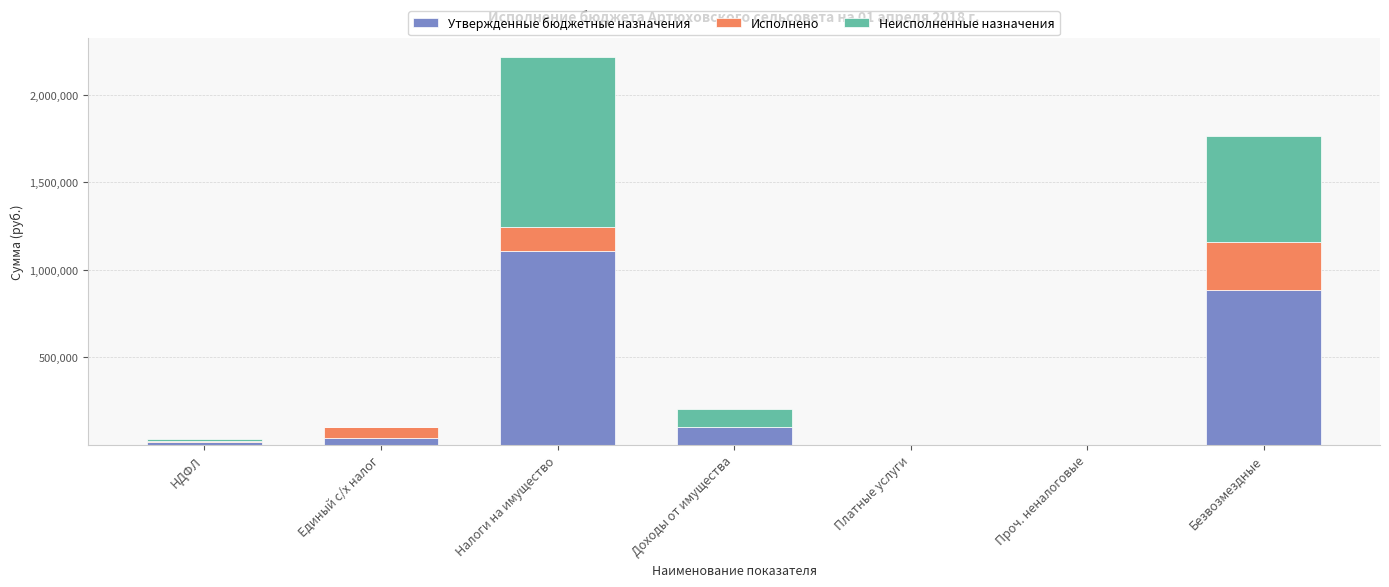

At which category is the sum across all series the highest?

Налоги на имущество